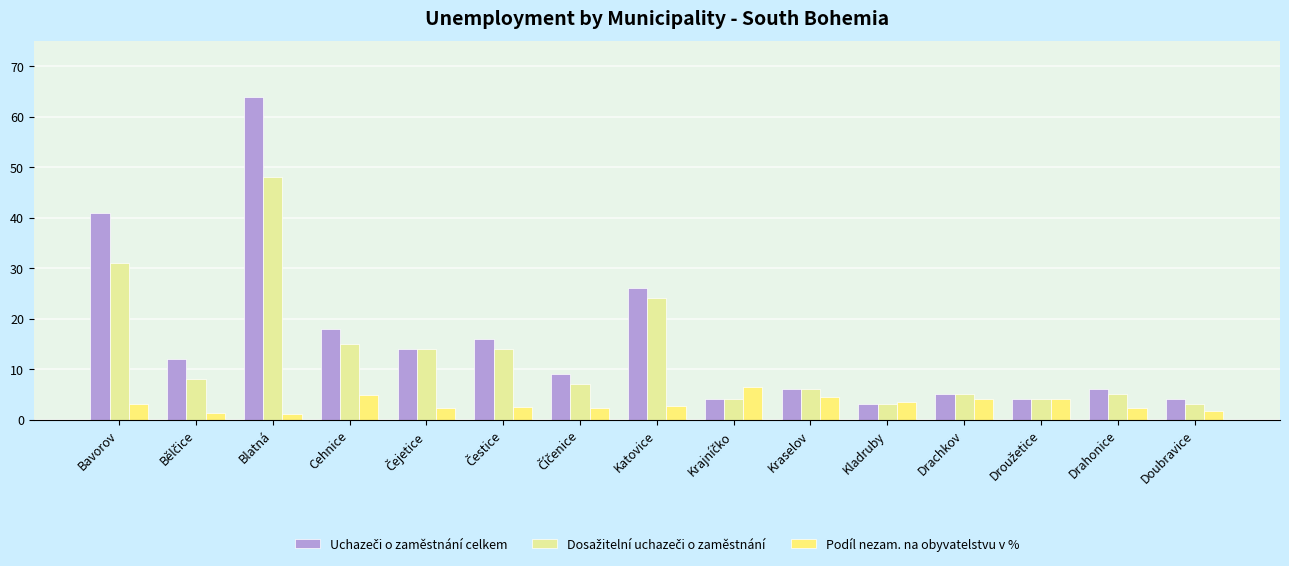

At how many categories does at least one series exceed 60?

1